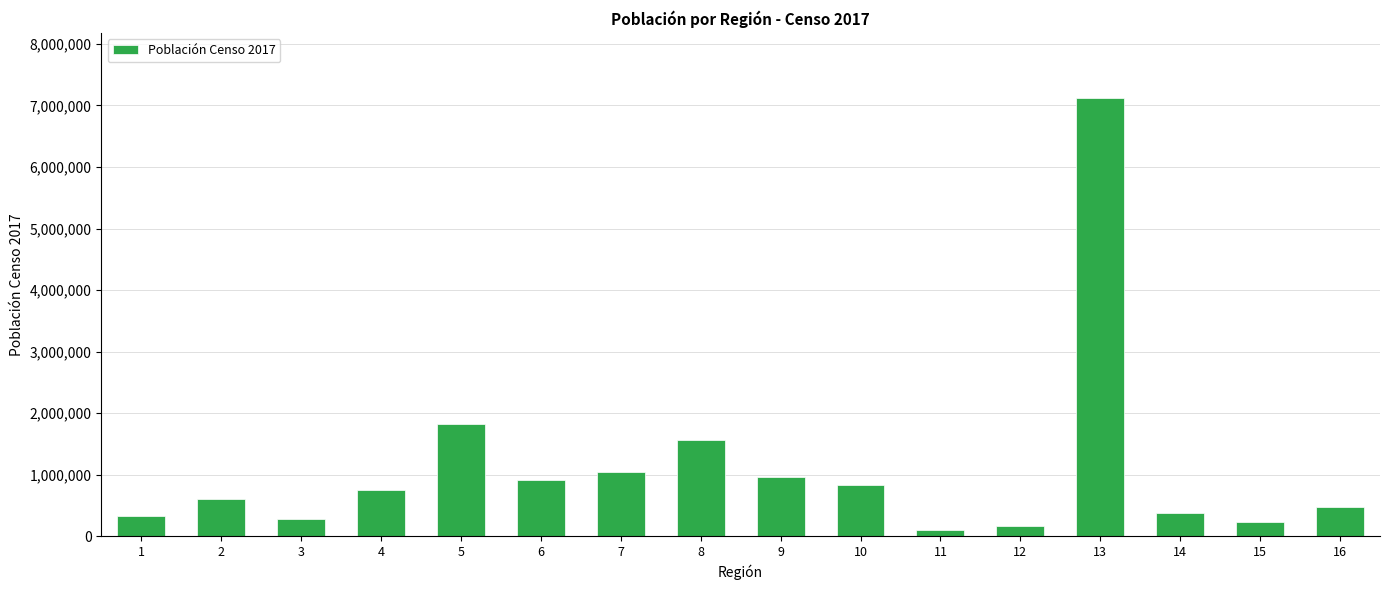

What is the ratio of the value at 6 to the value at 3?

3.2